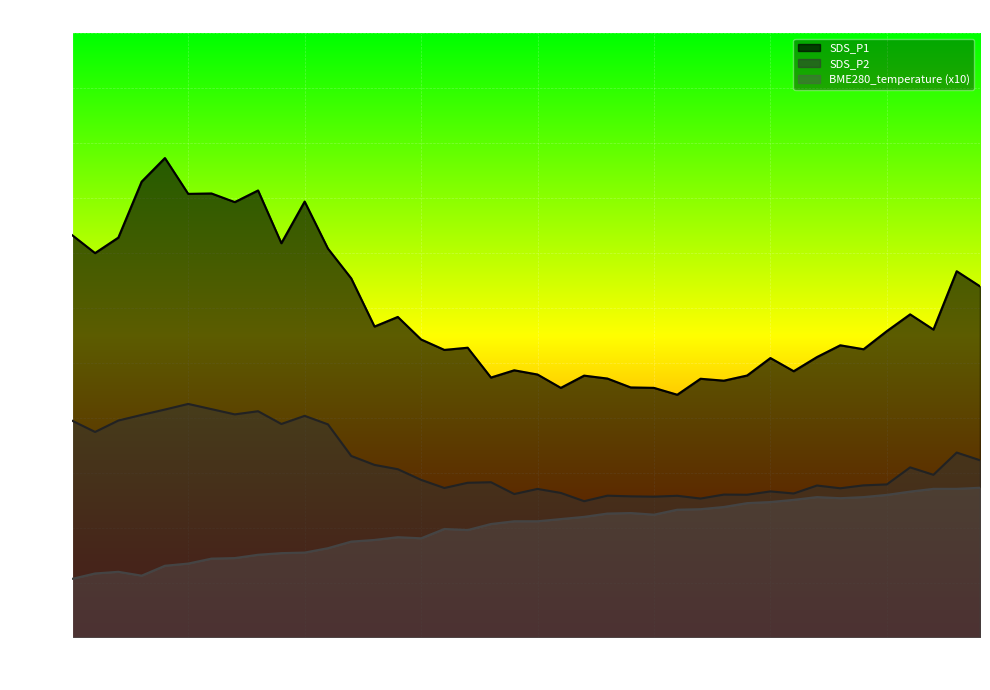

Which category has the highest value across all series?

00:10